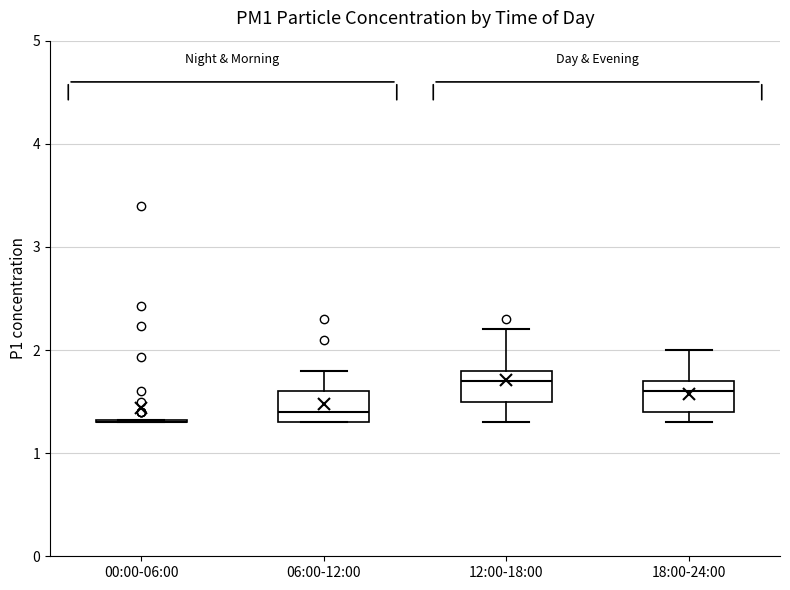

Reading left to right, read every box against the y-axis: the position of its median line, the range the box covers, and the ends of its whiskers. The values are not printed on the chart, so give them approximately, as read against the axis.

00:00-06:00: box collapsed to a line at 1.3, whiskers 1.3 to 1.3
06:00-12:00: median 1.4, box 1.3 to 1.6, whiskers 1.3 to 1.8
12:00-18:00: median 1.7, box 1.5 to 1.8, whiskers 1.3 to 2.2
18:00-24:00: median 1.6, box 1.4 to 1.7, whiskers 1.3 to 2.0